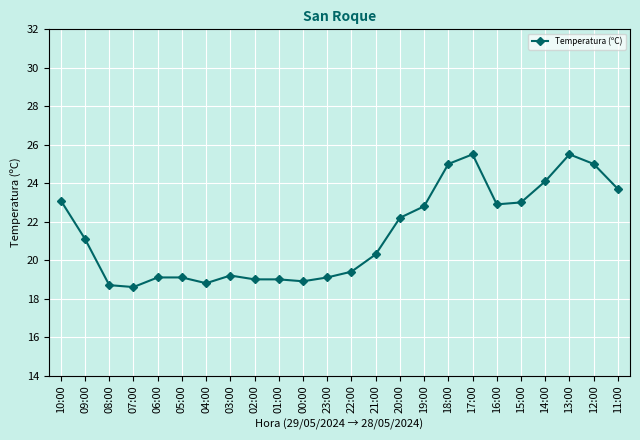

Reading right to left, transcribe all the data shown in this chart.

23.7	25.0	25.5	24.1	23.0	22.9	25.5	25.0	22.8	22.2	20.3	19.4	19.1	18.9	19.0	19.0	19.2	18.8	19.1	19.1	18.6	18.7	21.1	23.1